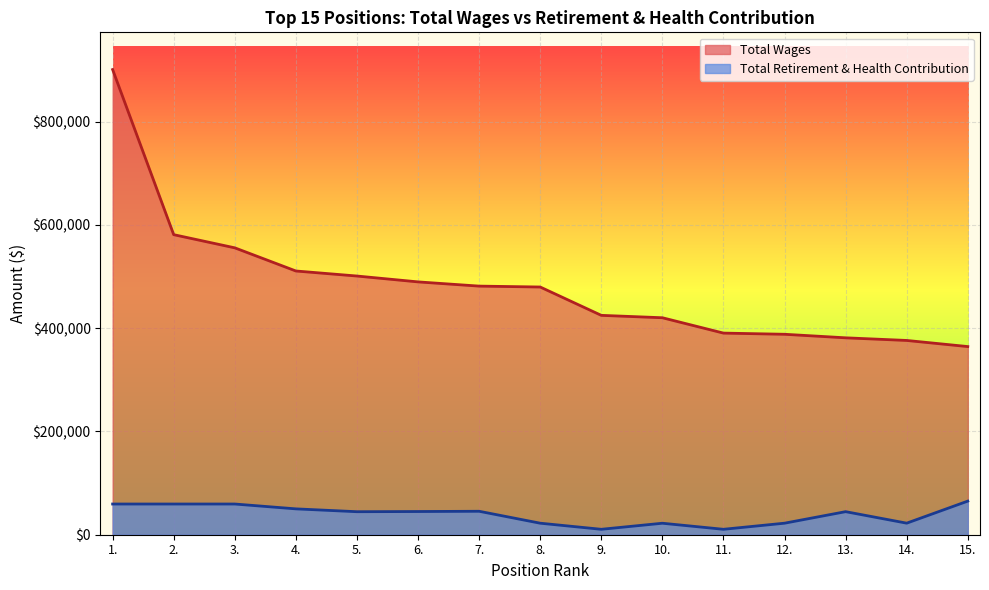

At how many categories does at least one series exceed 292707?

15